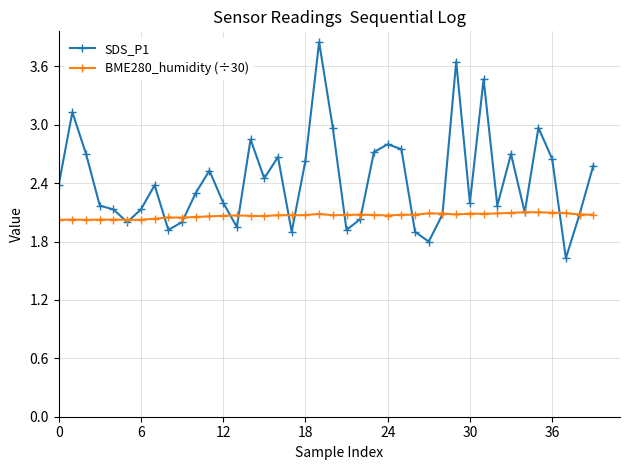

What are all the series names shown in the legend?

SDS_P1, BME280_humidity (÷30)